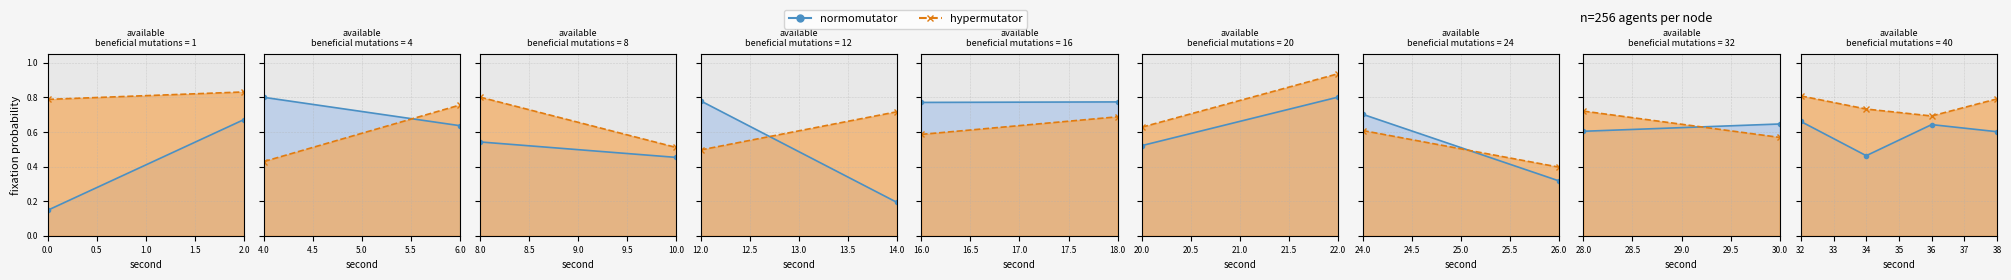

At how many categories does at least one series exceed 0?

4